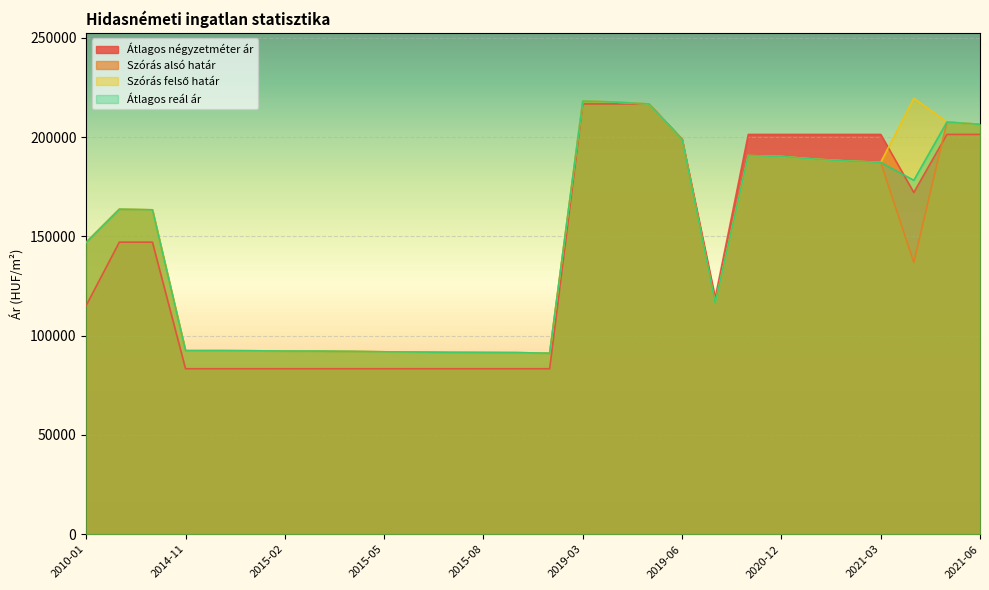

At which category does the chart reach its peak across all series?

2021-04